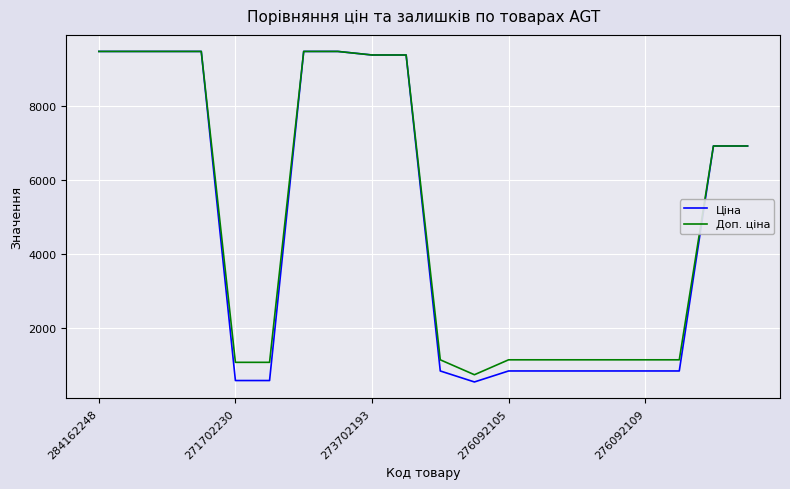

What is the maximum value for Ціна?

9480.1